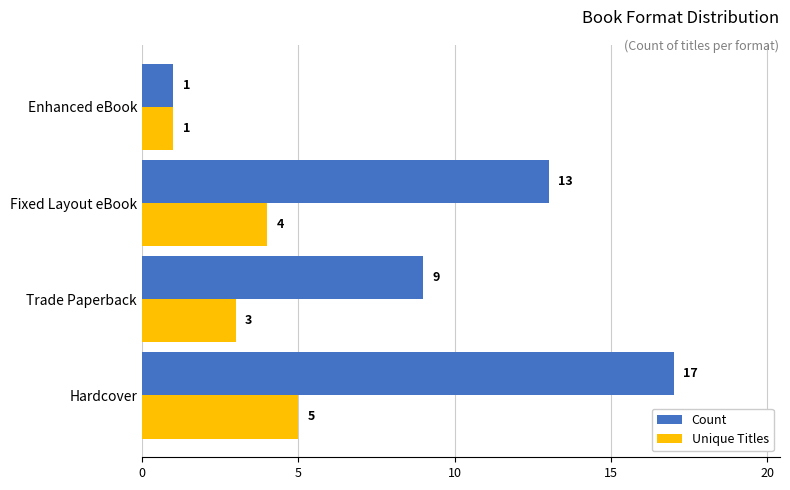

List the labels in order of Count value, largest first.

Hardcover, Fixed Layout eBook, Trade Paperback, Enhanced eBook